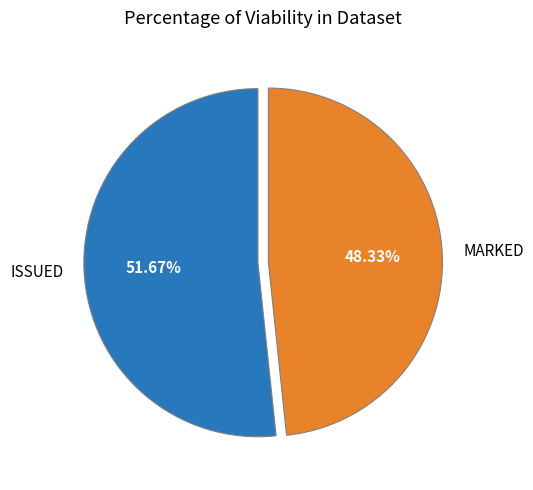

Which slice is the largest?

ISSUED